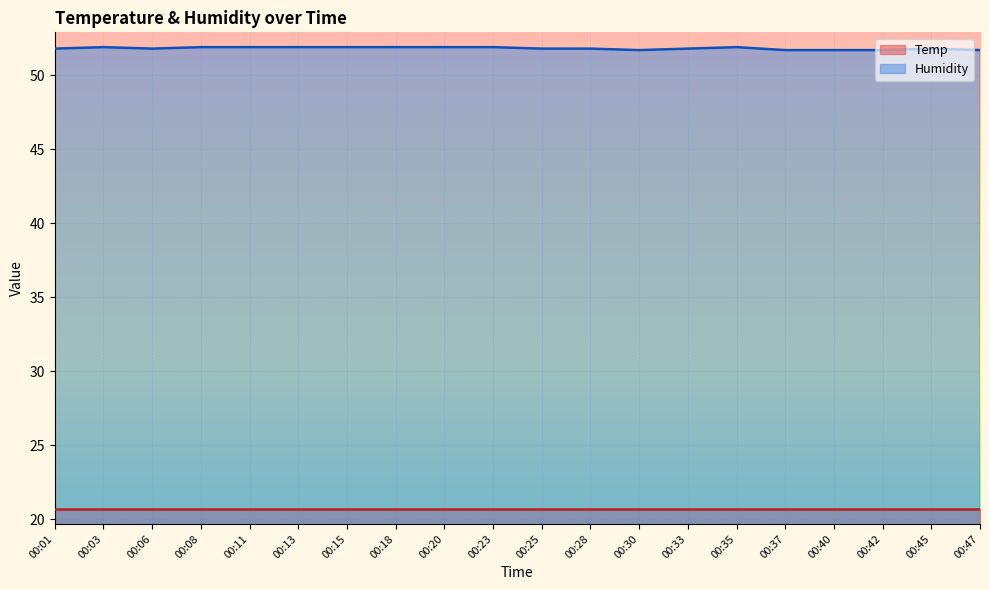

Rank the series at 00:45 from lowest to highest value.

Temp, Humidity